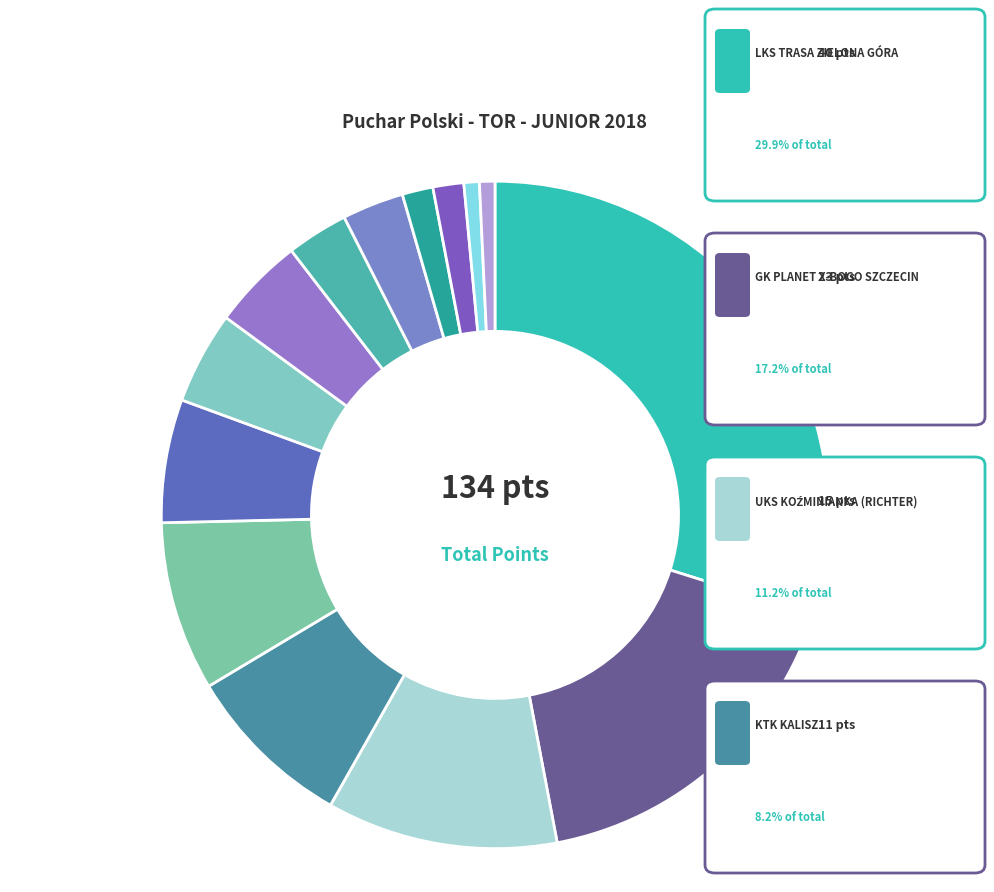

How many slices are in this pie chart?

14